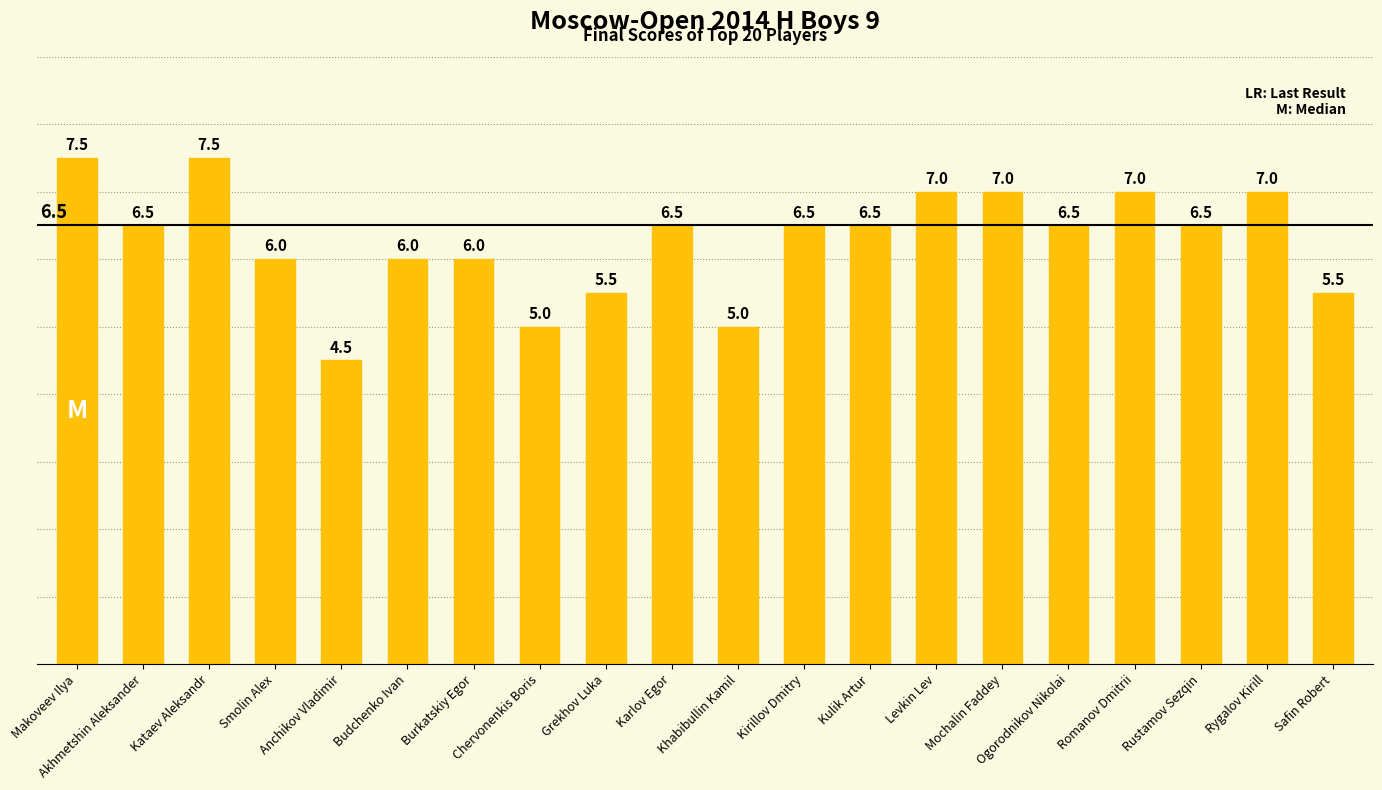

What is the sum of all values?

125.5